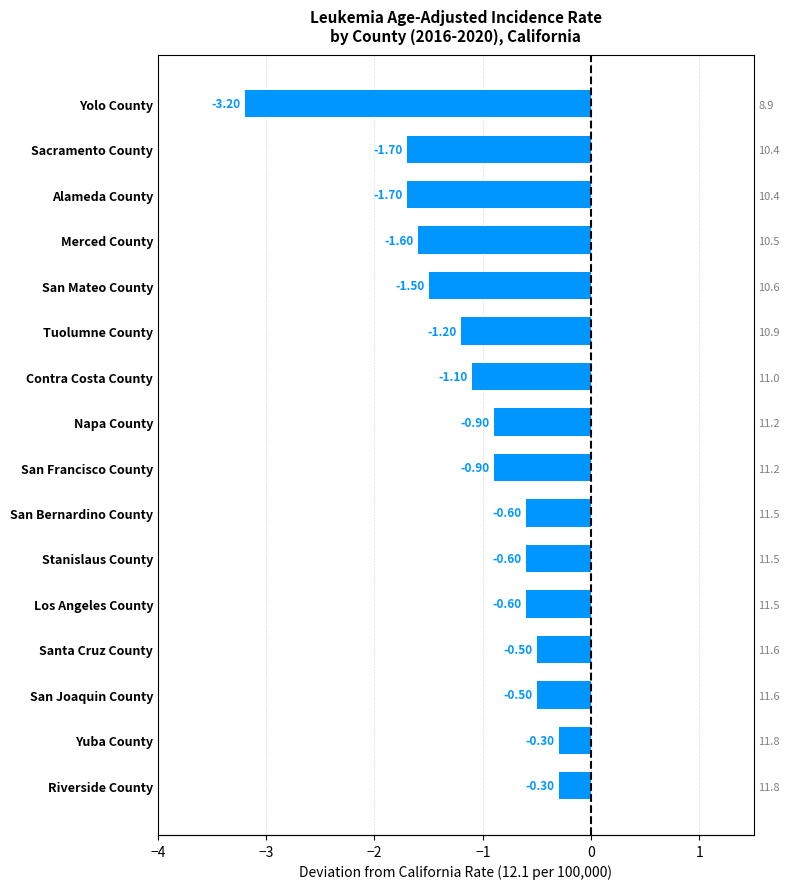

What value does the data have at Los Angeles County?

-0.6